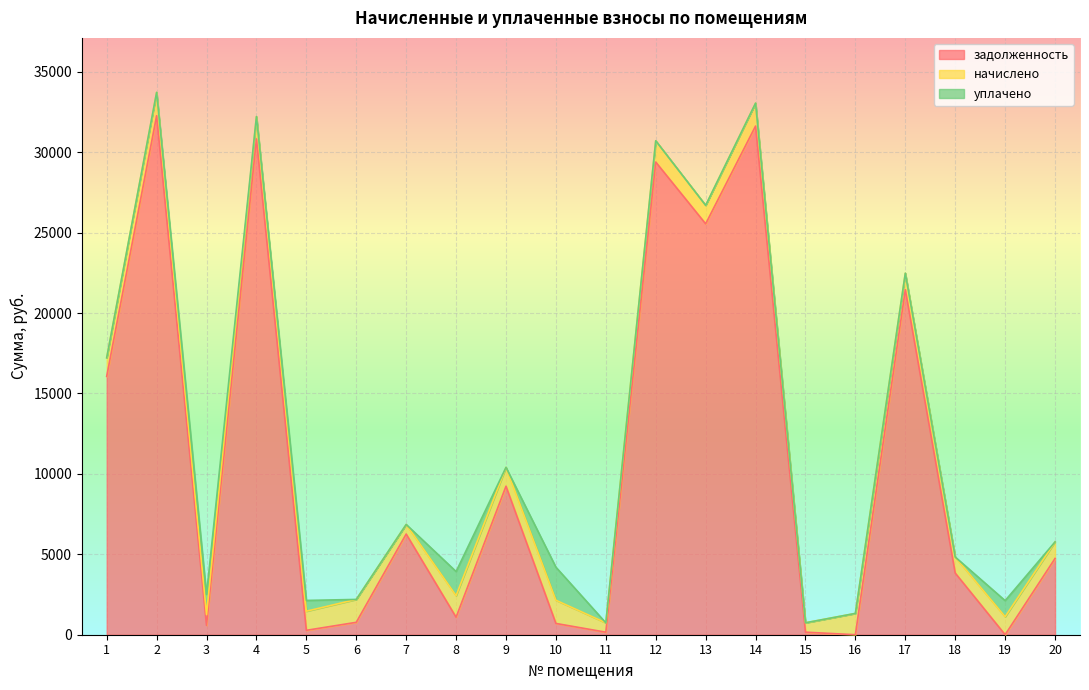

In задолженность, how many points are lower than both neighbors (excluding endpoints)?

7